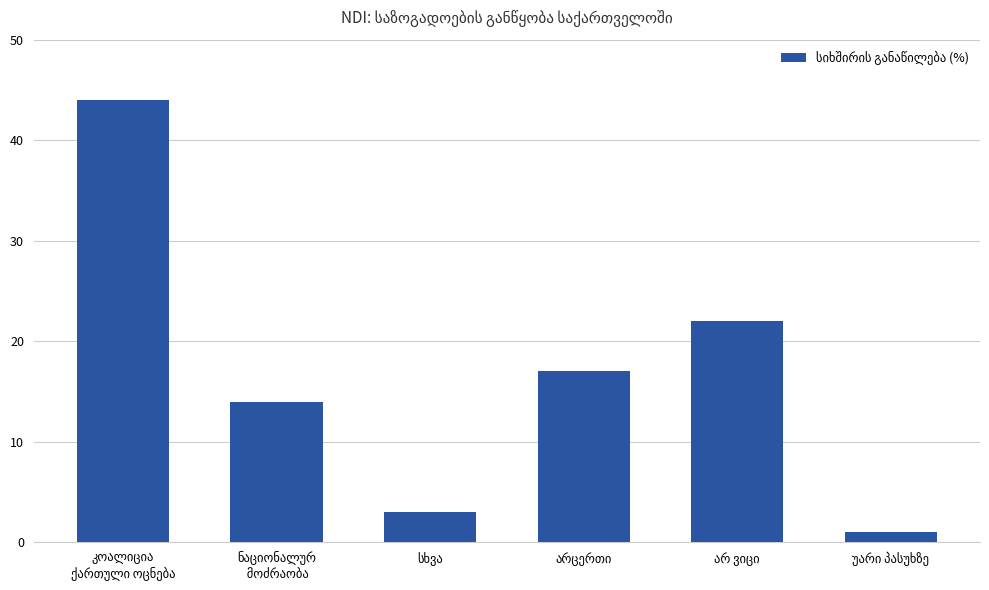

Reading left to right, transcribe all the data shown in this chart.

44	14	3	17	22	1